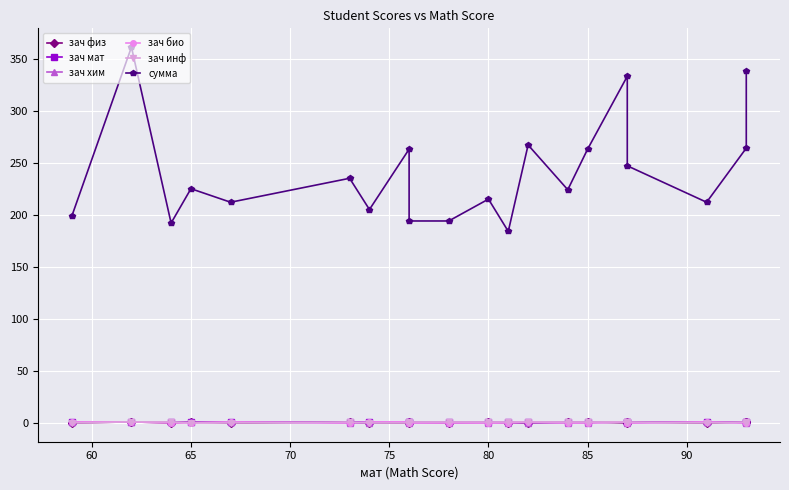

Rank the series at 80 from highest to lowest value.

сумма, зач физ, зач мат, зач инф, зач хим, зач био